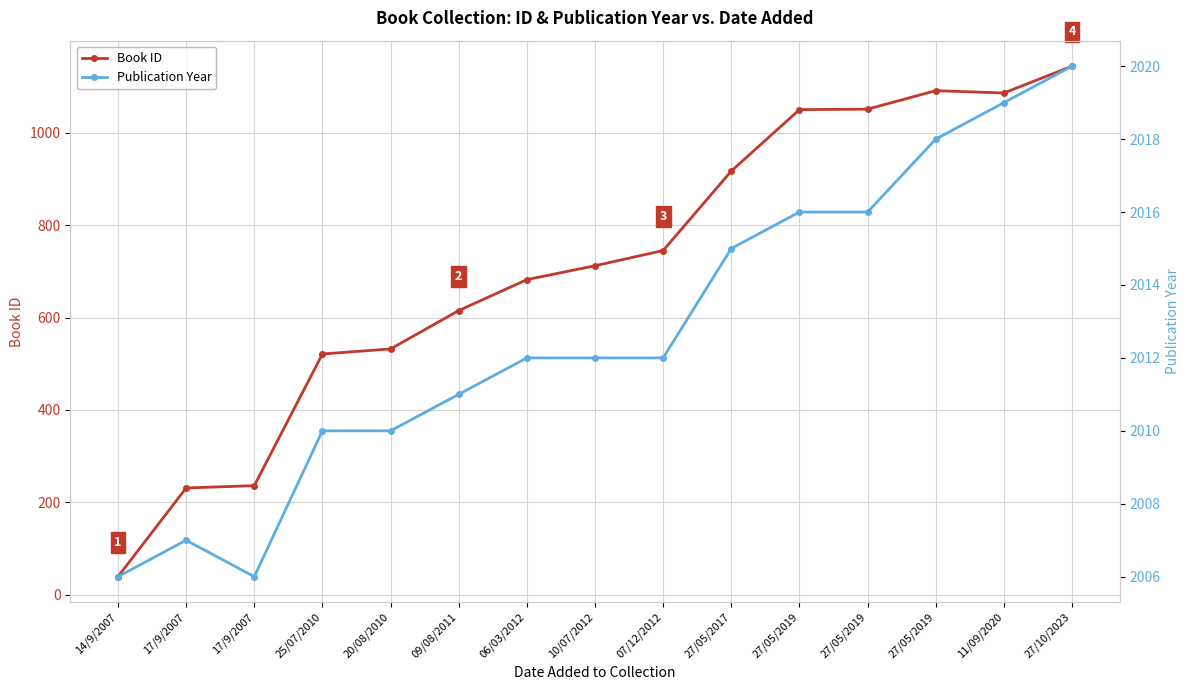

True or false: Book ID and Publication Year intersect in this chart.

False